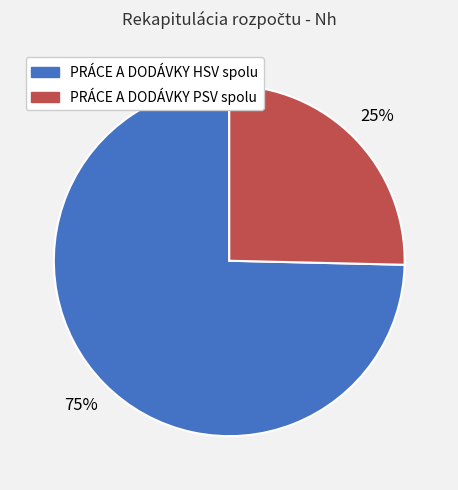

Between PRÁCE A DODÁVKY PSV spolu and PRÁCE A DODÁVKY HSV spolu, which is larger?

PRÁCE A DODÁVKY HSV spolu